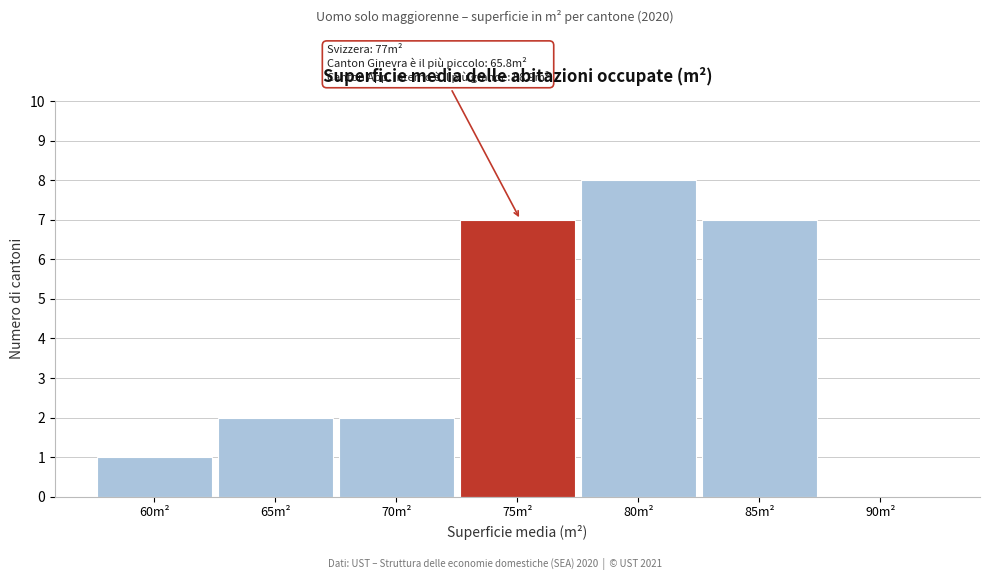

Reading left to right, extract all data points from this chart.

60m²=1	65m²=2	70m²=2	75m²=7	80m²=8	85m²=7	90m²=0